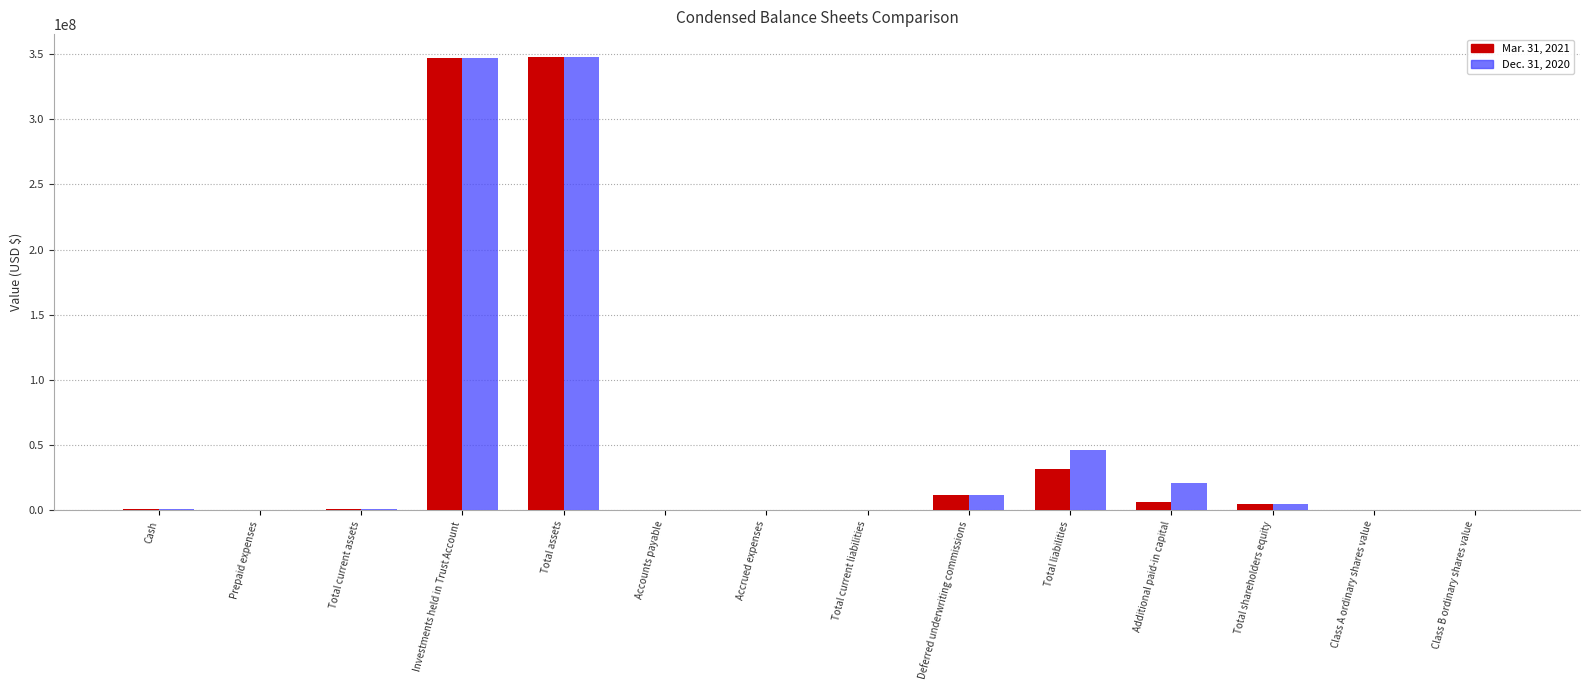

Where is Dec. 31, 2020 nearest to the value 173924411?

Total liabilities